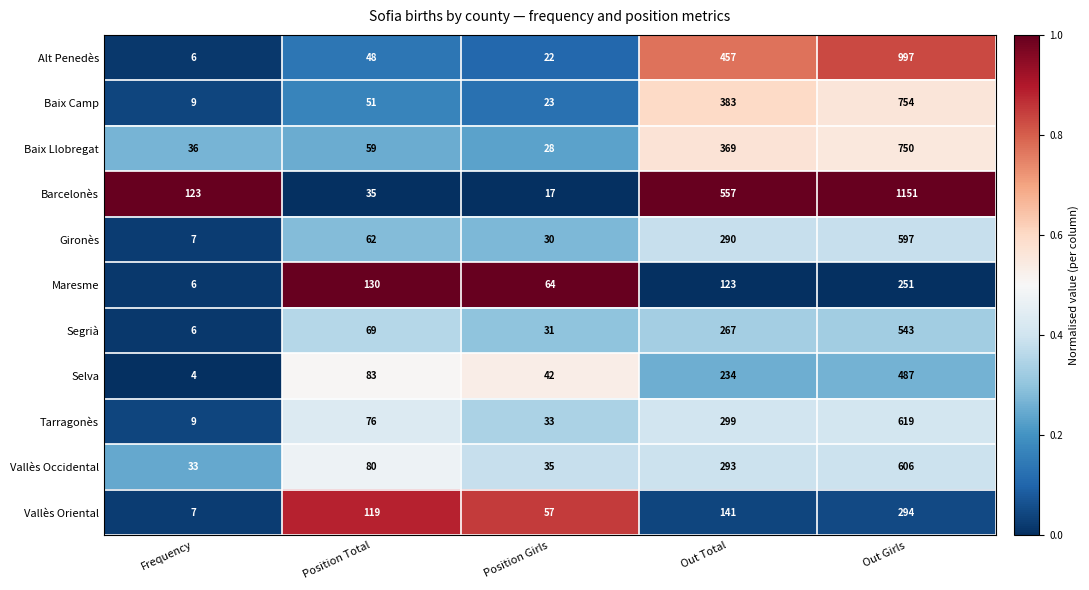

List the series in order of their peak value, highest first.

Barcelonès, Alt Penedès, Baix Camp, Baix Llobregat, Tarragonès, Vallès Occidental, Gironès, Segrià, Selva, Vallès Oriental, Maresme